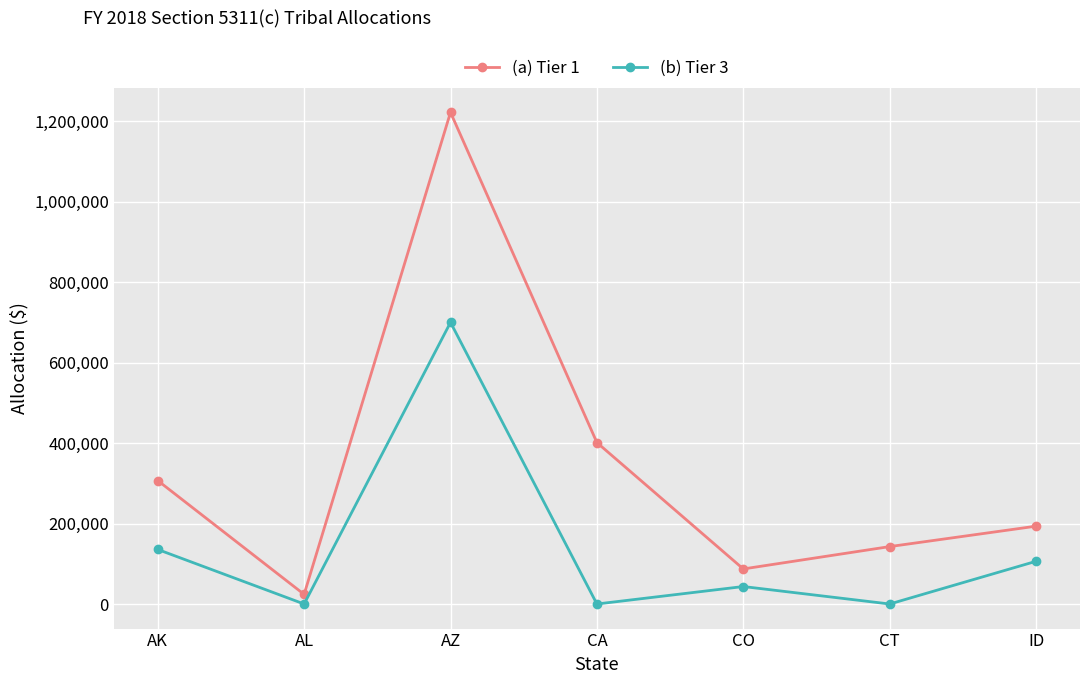

Reading right to left, what are all the values shown in this chart?

(a) Tier 1: 193523	142760	87161	401403	1222401	23931	306939
(b) Tier 3: 106209	0	43460	0	700208	0	135616